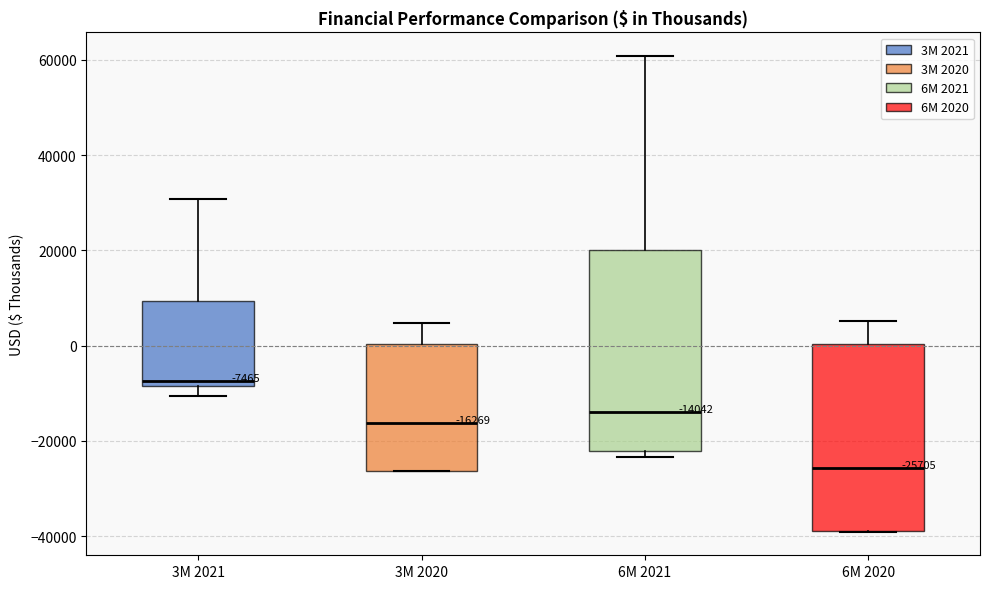

Comparing the boxes themselves (not the whiskers), which one is the tallest?

6M 2021